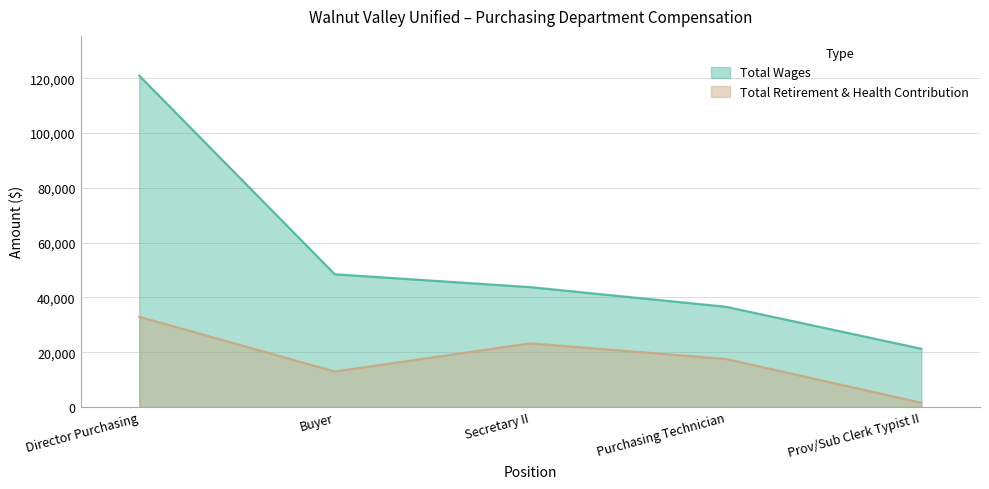

Is it true that Total Wages equals 36568 at Purchasing Technician?

True